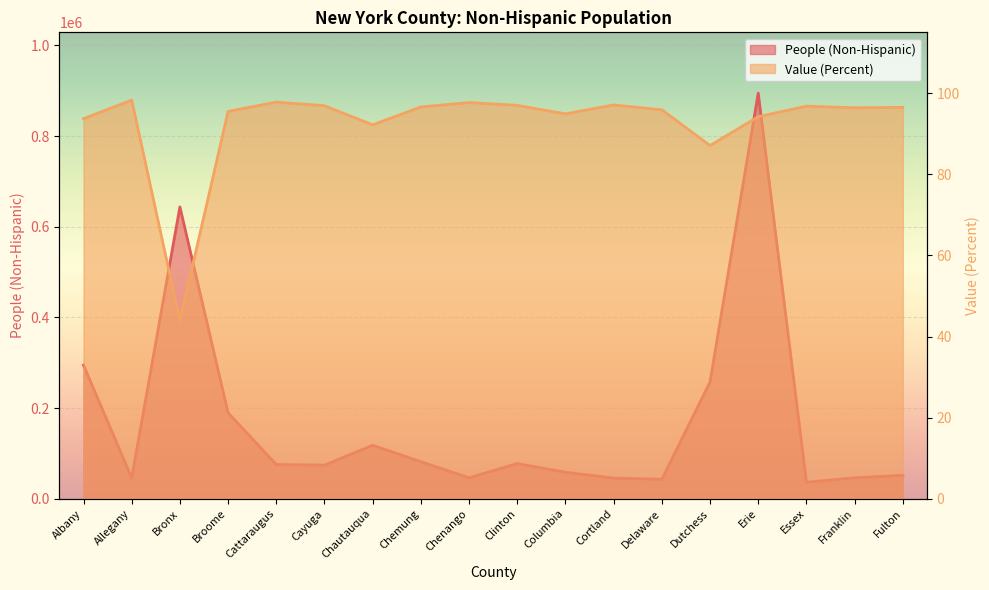

What is the average value of the Value (Percent) series?

92.7